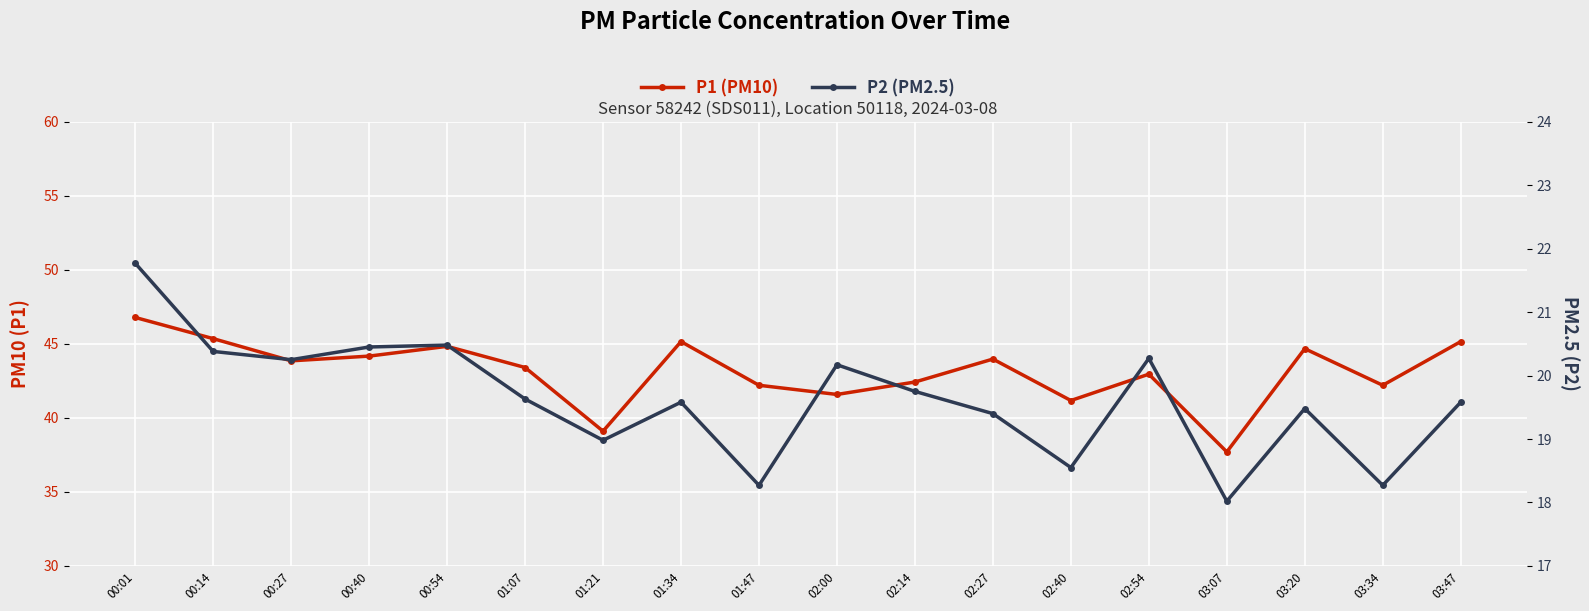

Which series has the largest total across all categories?

P1 (PM10)